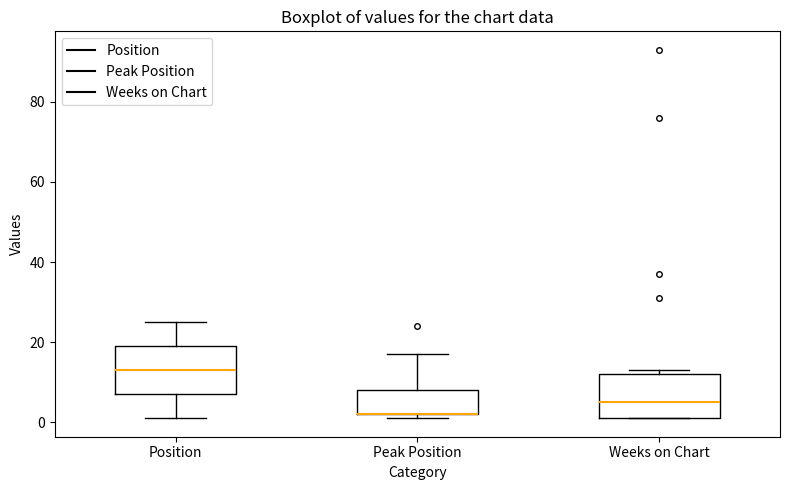

Reading left to right, read every box against the y-axis: the position of its median line, the range the box covers, and the ends of its whiskers. The values are not printed on the chart, so give them approximately, as read against the axis.

Position: median 14, box 8 to 20, whiskers 2 to 26
Peak Position: median 2 (drawn on the box's lower edge), box 2 to 8, whiskers 2 (just below the box's lower edge) to 18
Weeks on Chart: median 6, box 2 to 12, whiskers 2 to 14